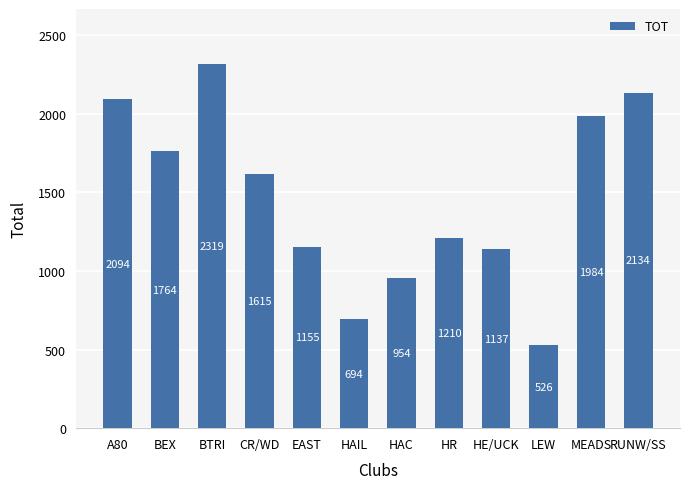

List the labels in order of value, smallest first.

LEW, HAIL, HAC, HE/UCK, EAST, HR, CR/WD, BEX, MEADS, A80, RUNW/SS, BTRI